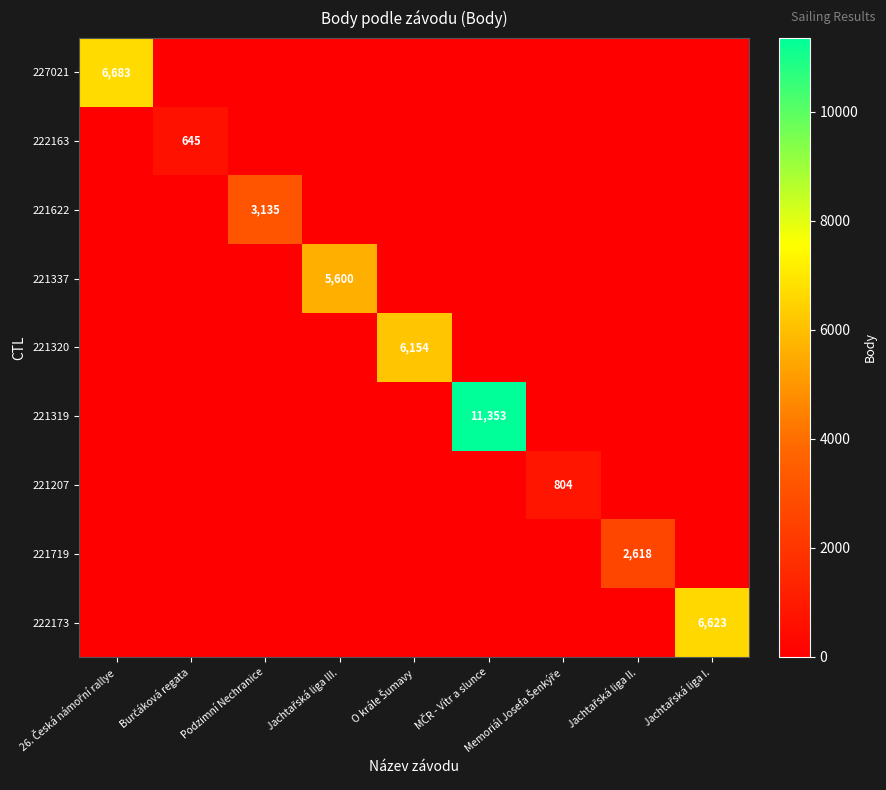

The 222173 series shows 0 at Jachtařská liga II.. True or false?

True